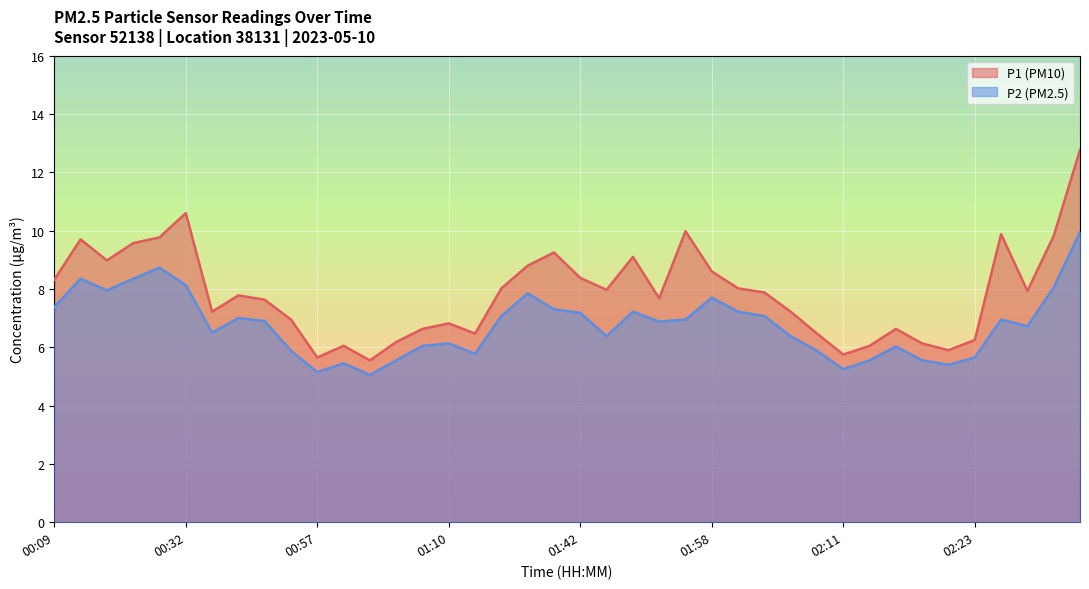

The P2 series shows 2.2 at 01:42. True or false?

False